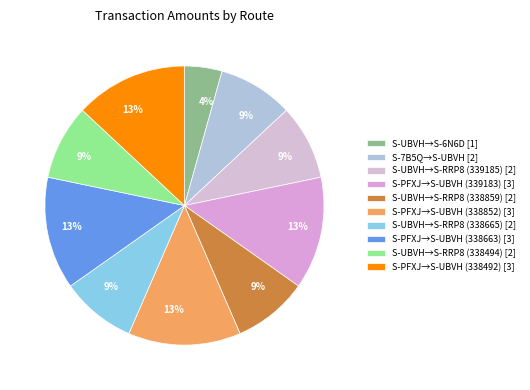

Is there a majority slice in this chart?

No